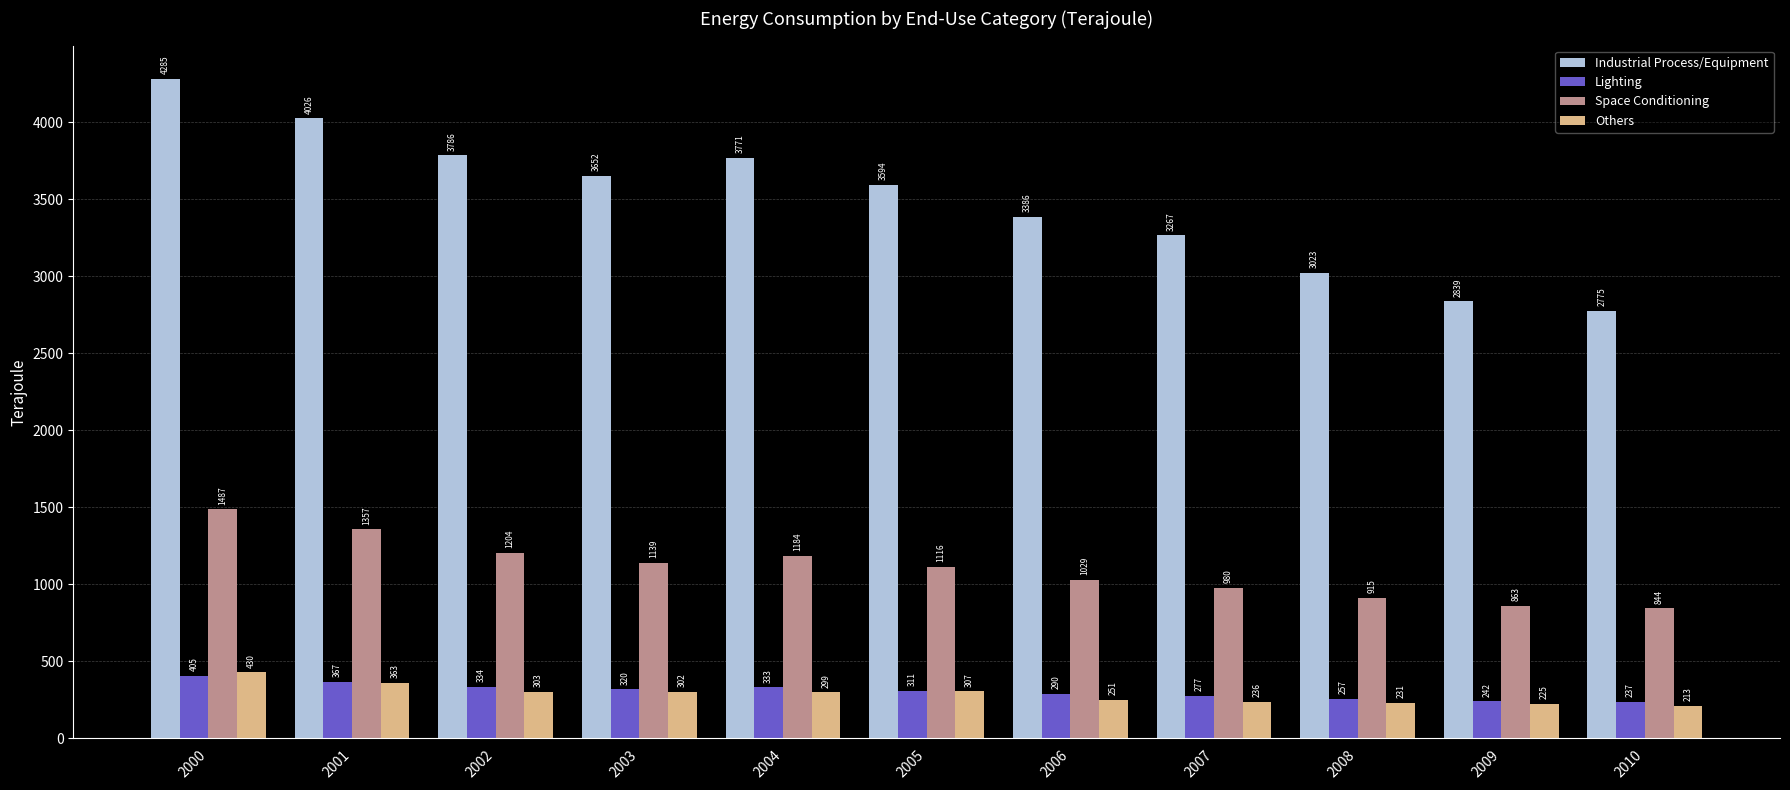

At which label does Others reach its peak?

2000